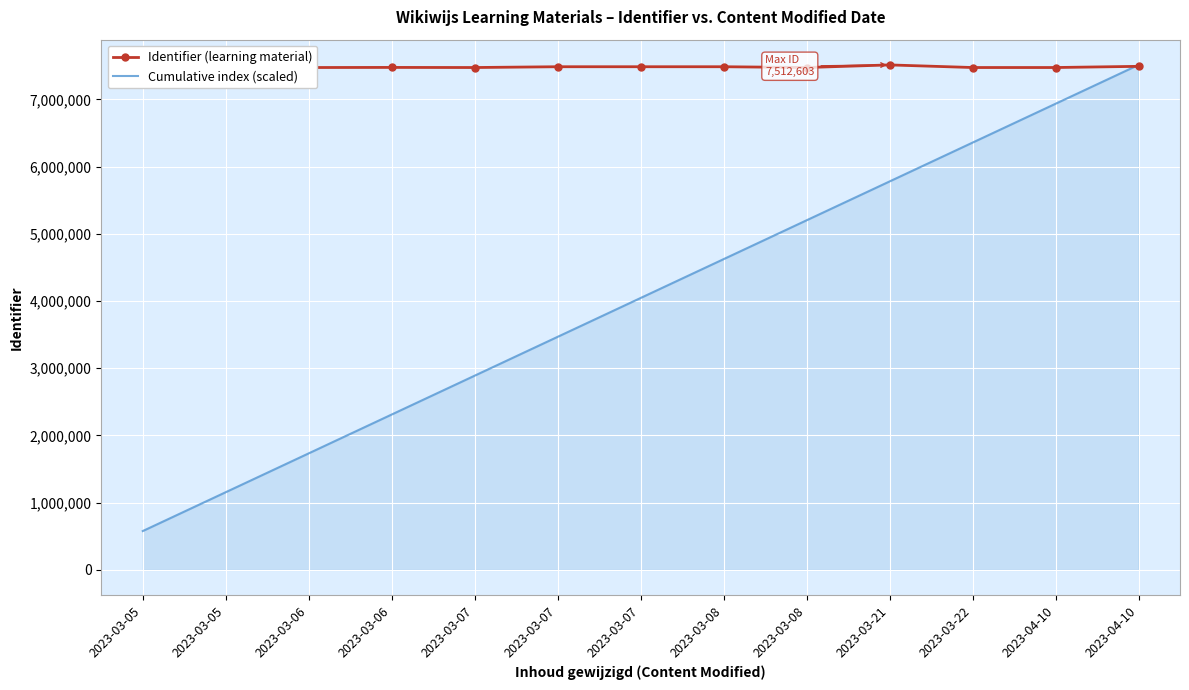

Which series changed the most between 2023-03-21 and 2023-04-10?

Cumulative index (scaled)